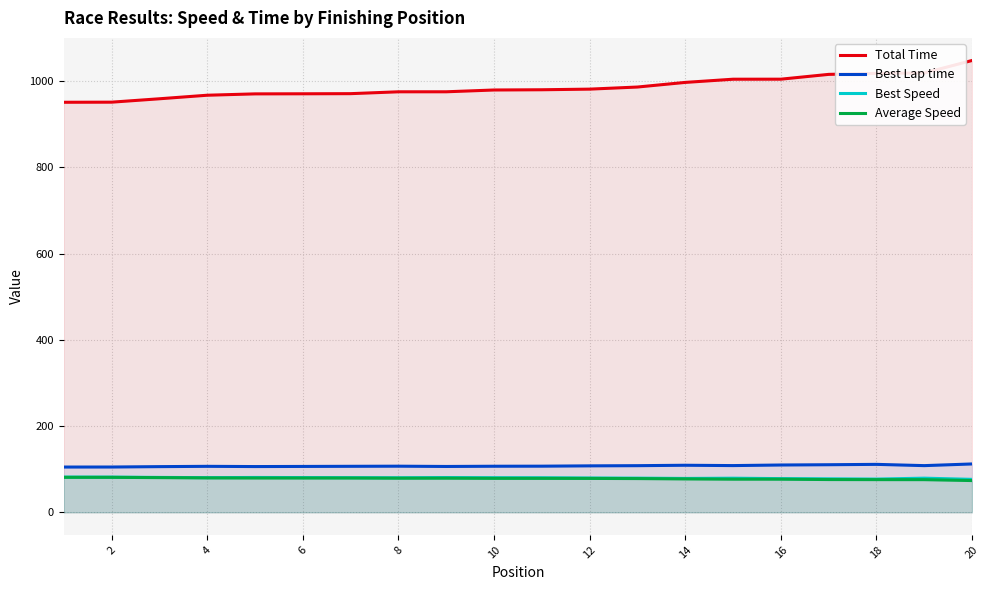

Which series has the largest total across all categories?

Total Time